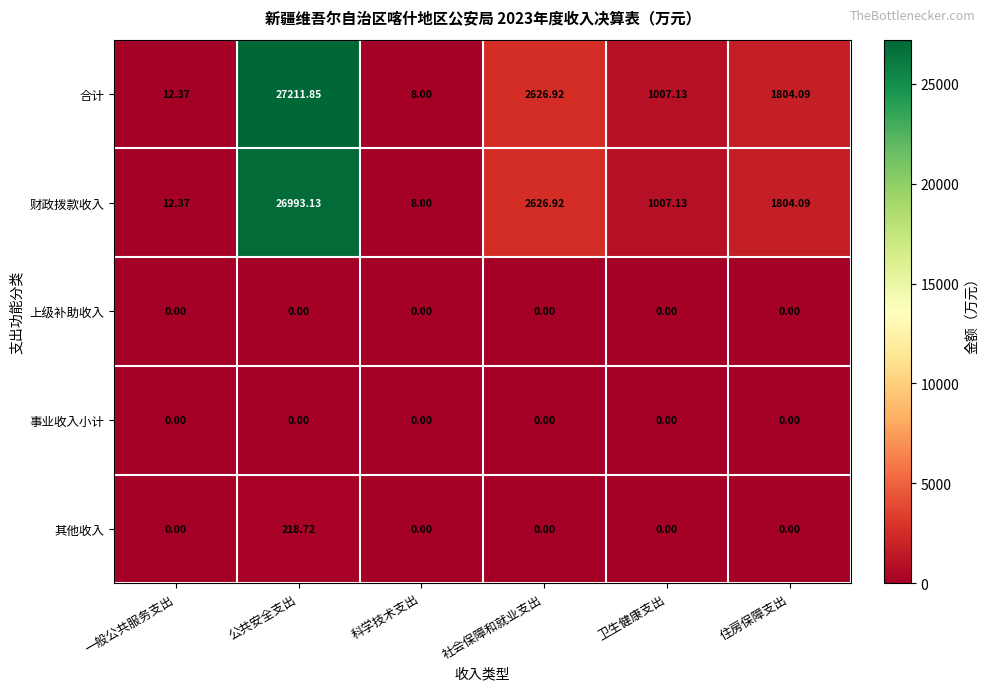

At which category does the chart reach its peak across all series?

公共安全支出